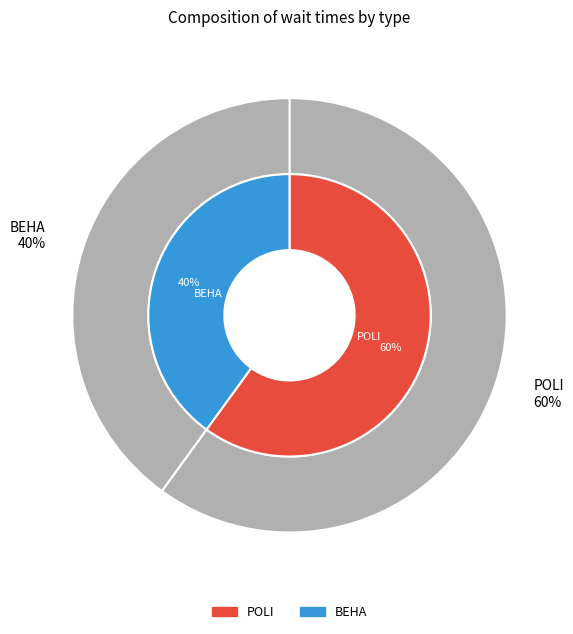

Approximately how many times larger is the value at BEHA compared to POLI?

0.7